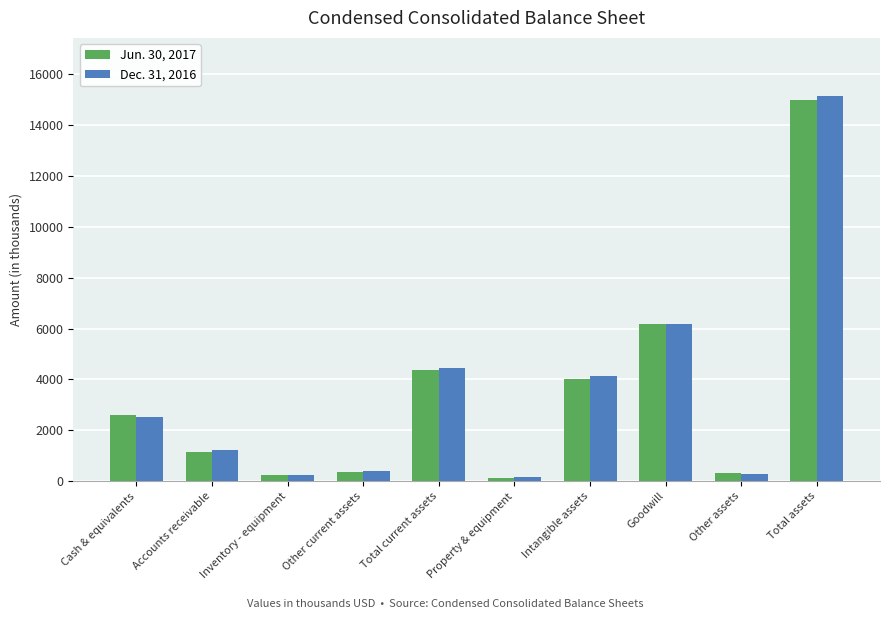

What are all the series names shown in the legend?

Jun. 30, 2017, Dec. 31, 2016